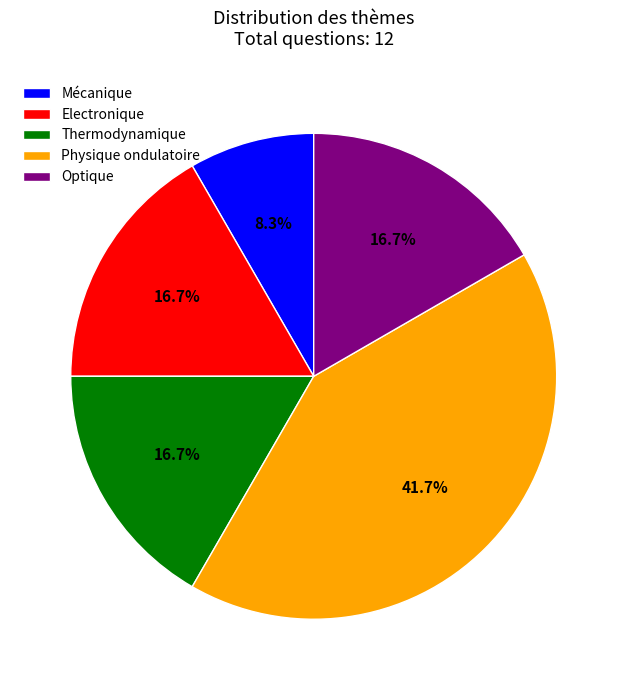

What percentage is the Electronique slice, to the nearest percent?

17%